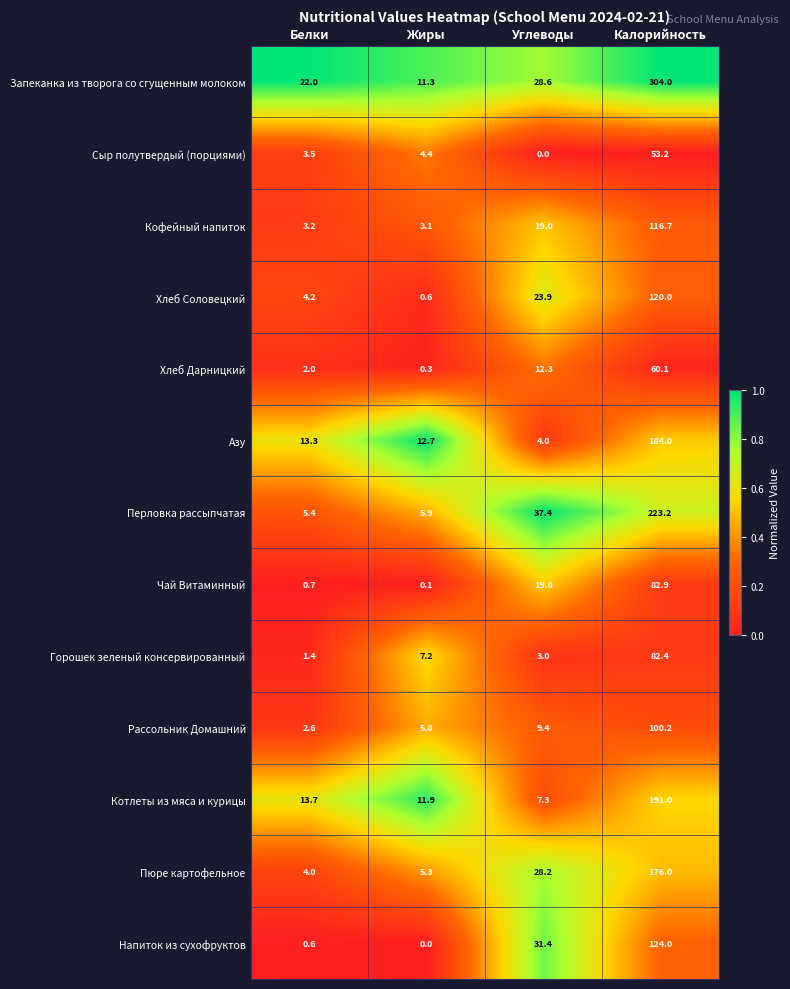

What is the sum of the Хлеб Соловецкий values at Белки and Углеводы?

28.1